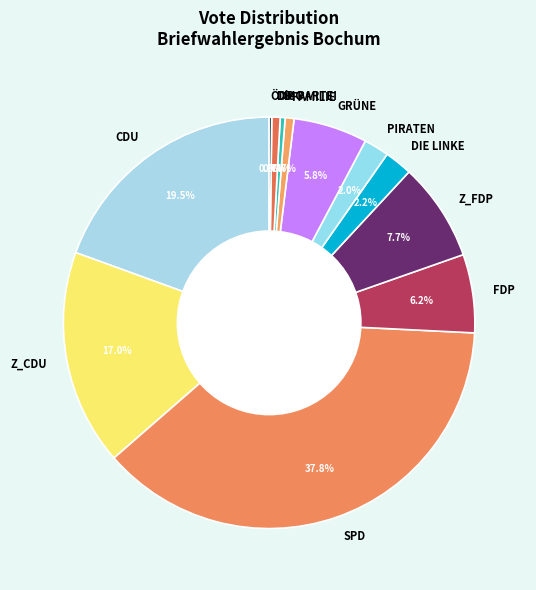

What is the total percentage of Die PARTEI and GRÜNE?

6.5%